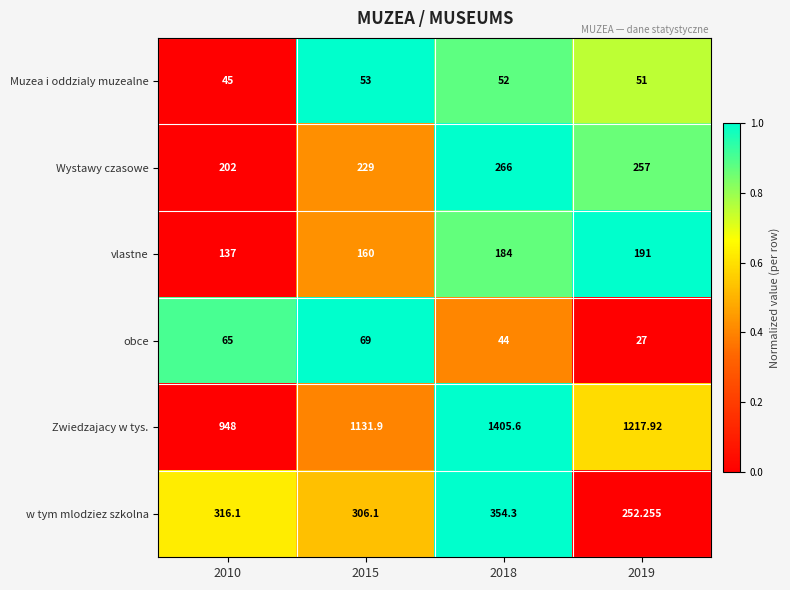

Which series has the largest range (max minus min)?

Zwiedzajacy w tys.